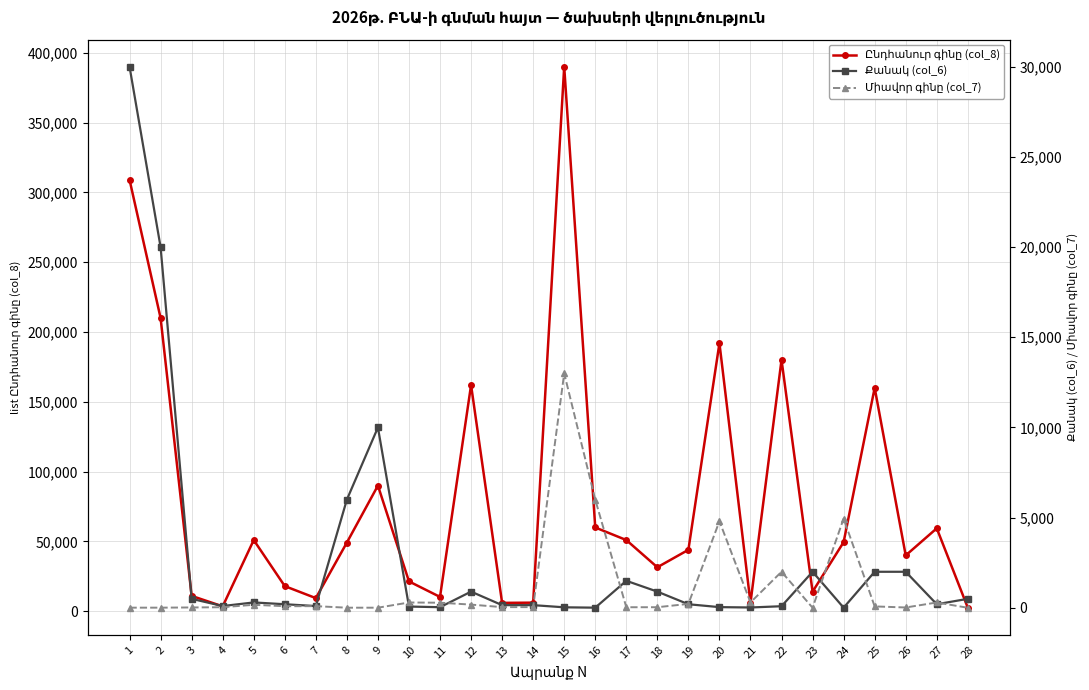

What is the difference between the maximum and minimum values in the Քանակ (col_6) series?

29990.0